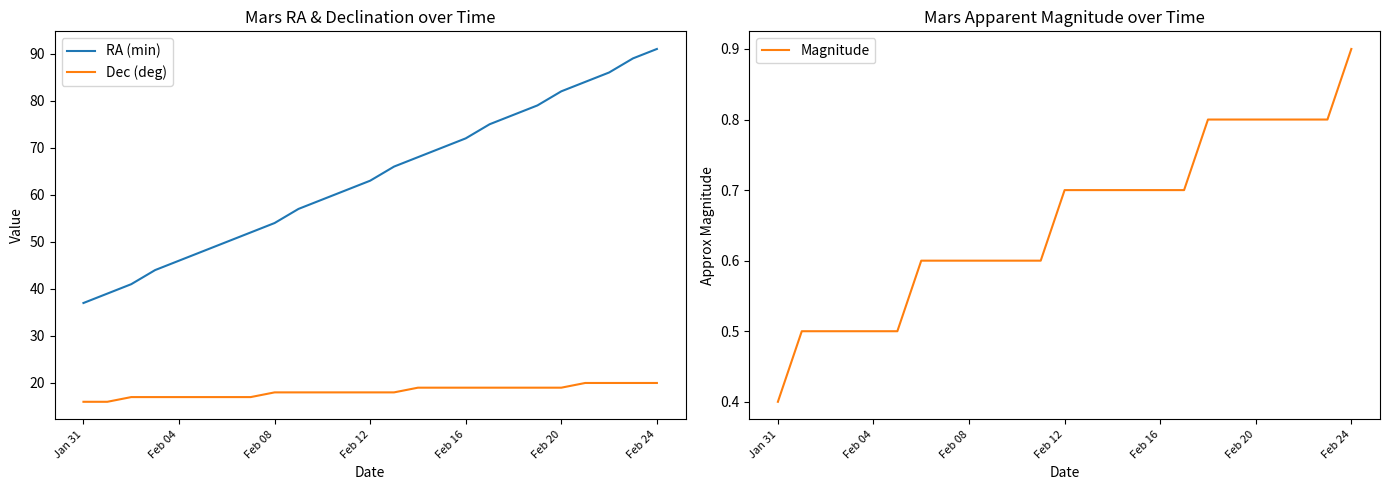

What is the value of the Dec (deg) point at the 24th from the left?

20.0